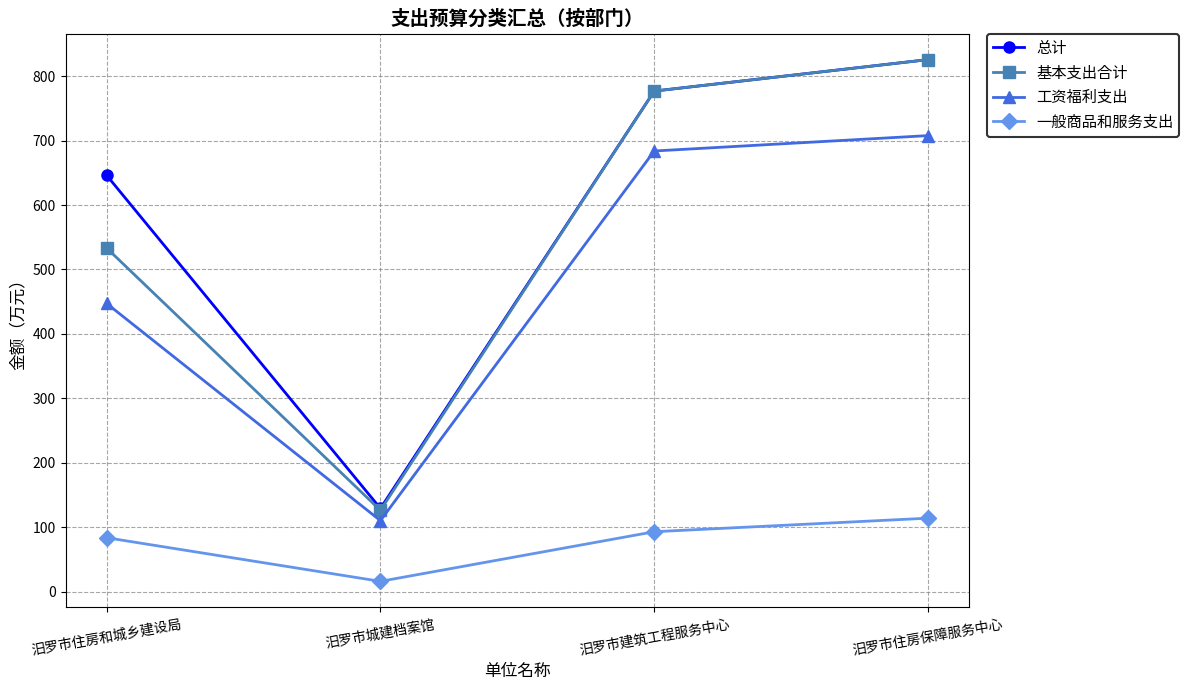

At which category is the sum across all series the highest?

汨罗市住房保障服务中心